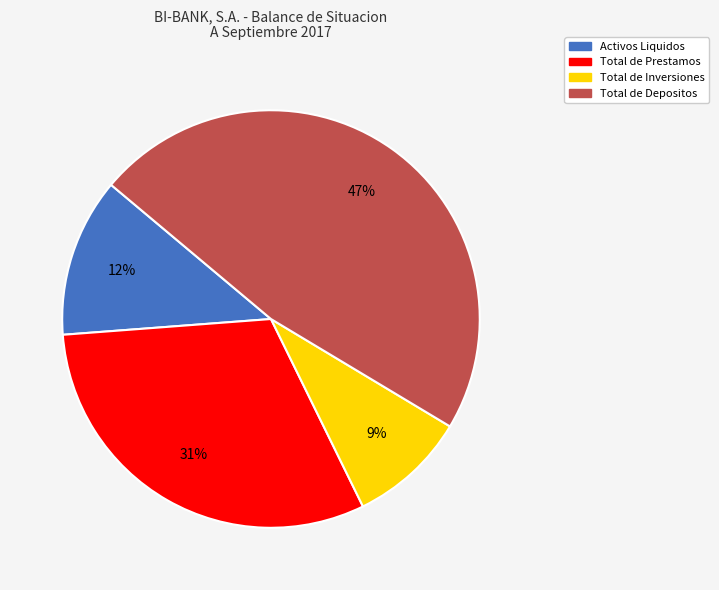

Do Total de Inversiones and Total de Prestamos together represent more than half of the pie?

No